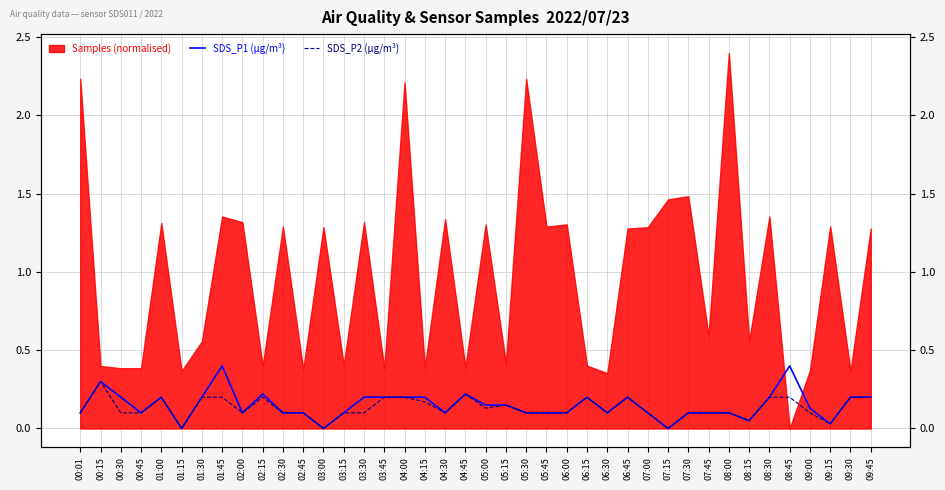

How many values in SDS_P1 (µg/m³) are above zero?

37